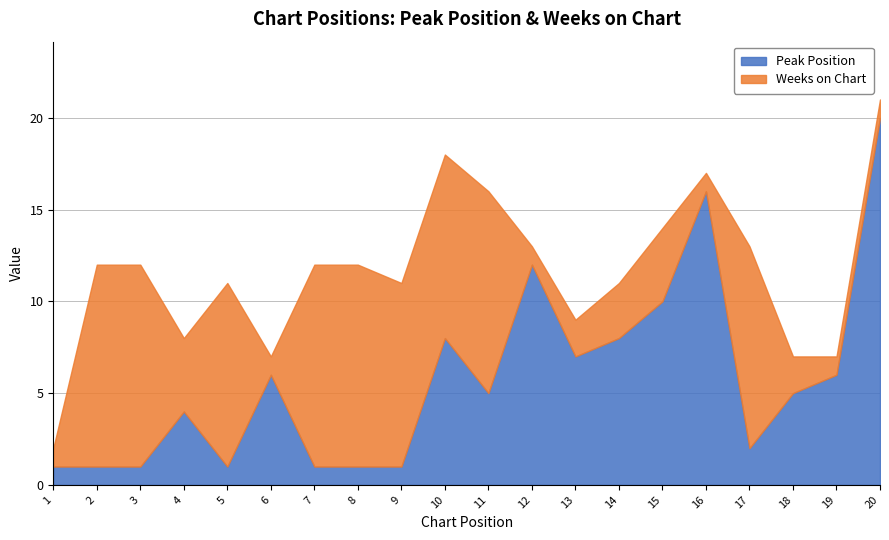

List the series in order of their overall mean, highest first.

Weeks on Chart, Peak Position